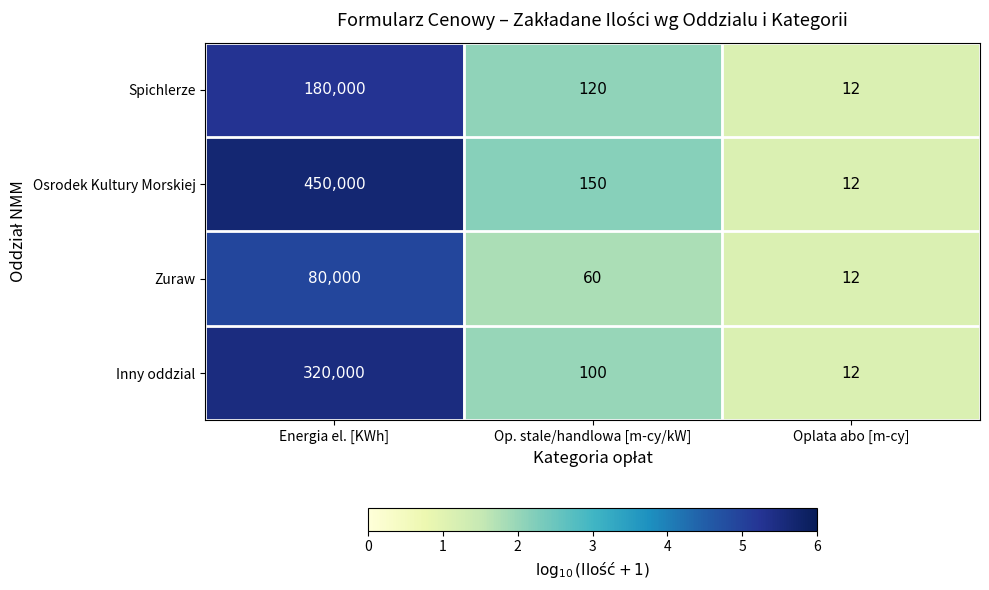

At which category is the sum across all series the highest?

Energia el. [KWh]